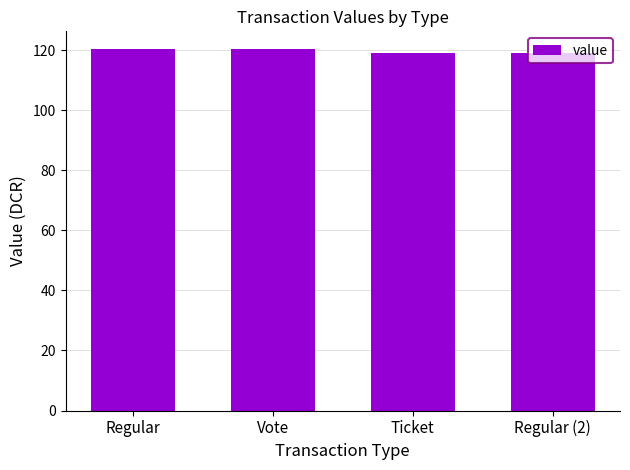

How many values exceed 120?

2